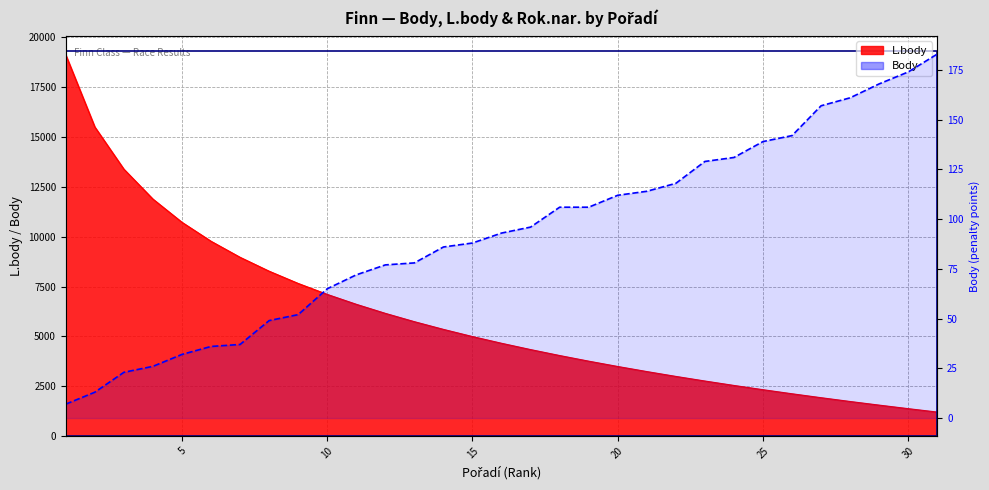

What is the smallest value displayed?

7